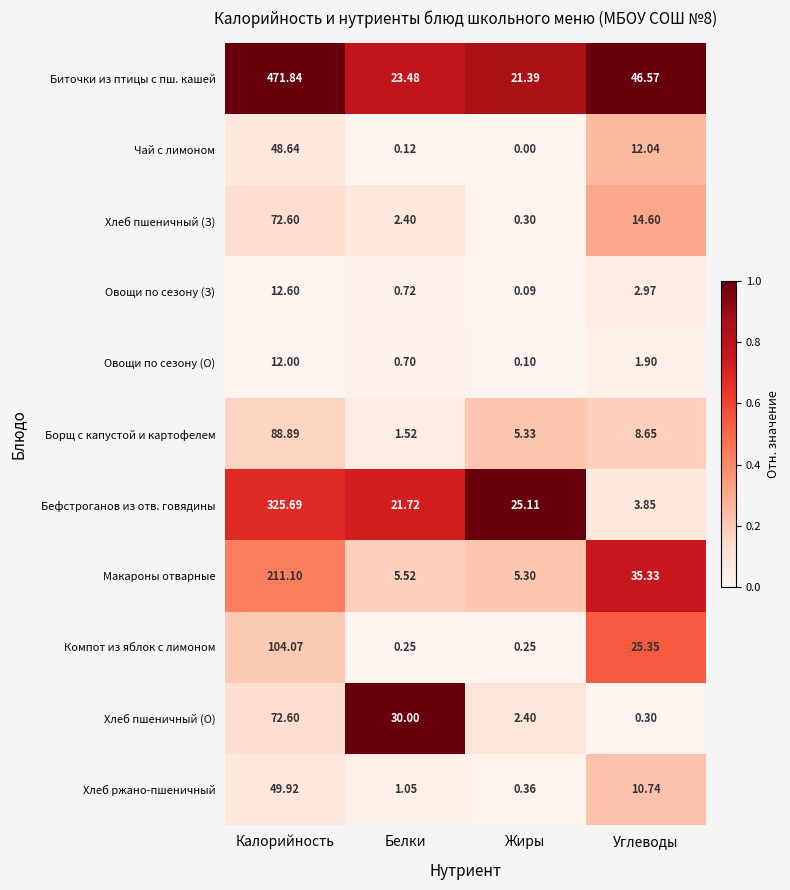

At which label does Чай с лимоном first exceed 12?

Калорийность